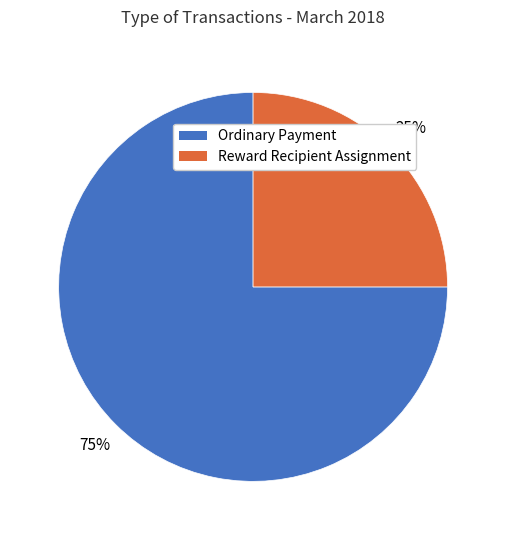

To the nearest percent, what is the difference between the Ordinary Payment and Reward Recipient Assignment slice percentages?

50%